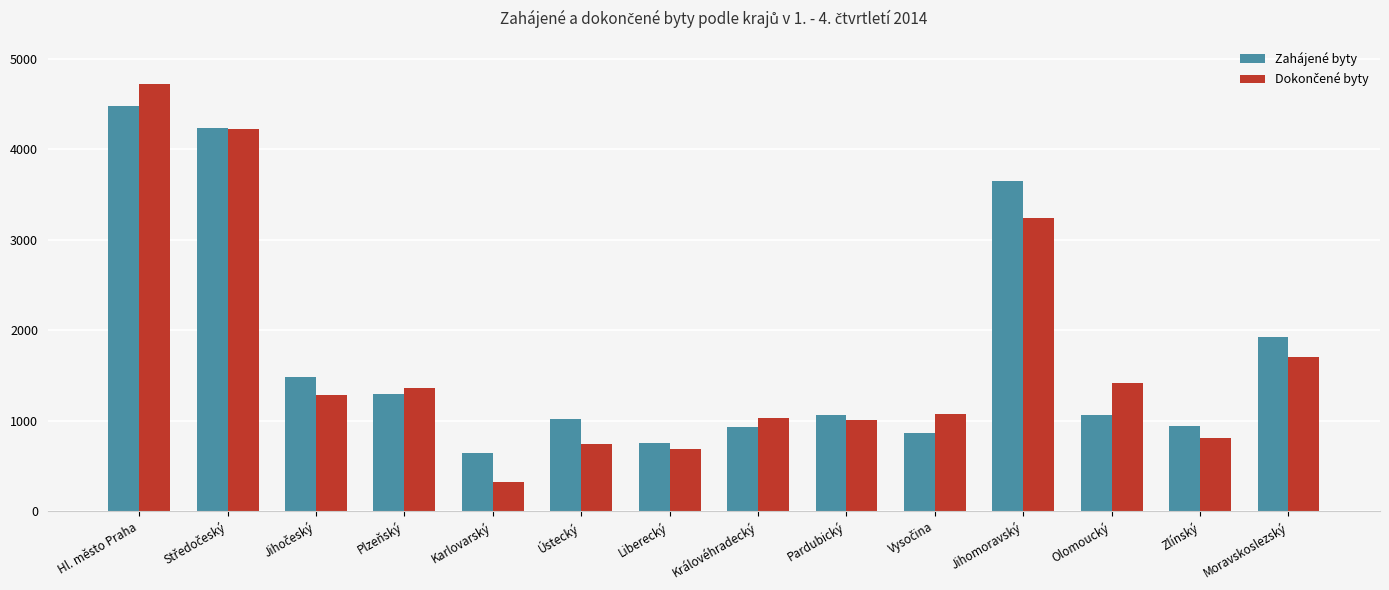

Is it true that Zahájené byty equals 1733 at Plzeňský?

False